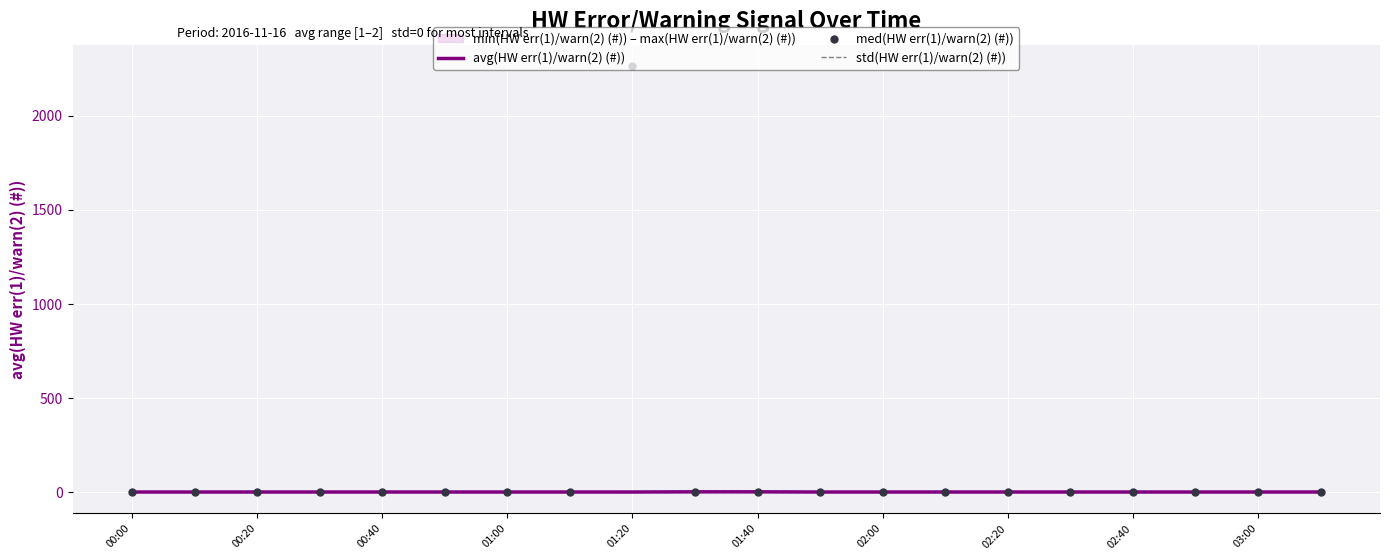

Which series has the largest total across all categories?

med(HW err(1)/warn(2) (#))